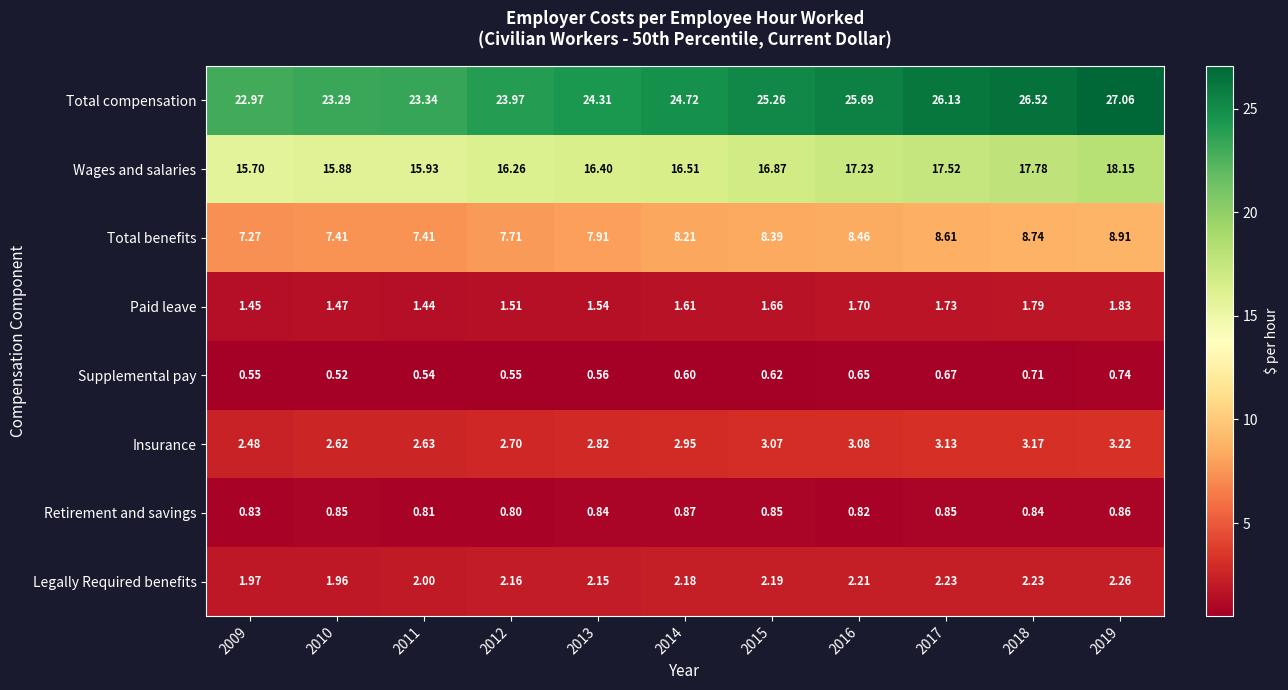

How many data points does each series have?

11